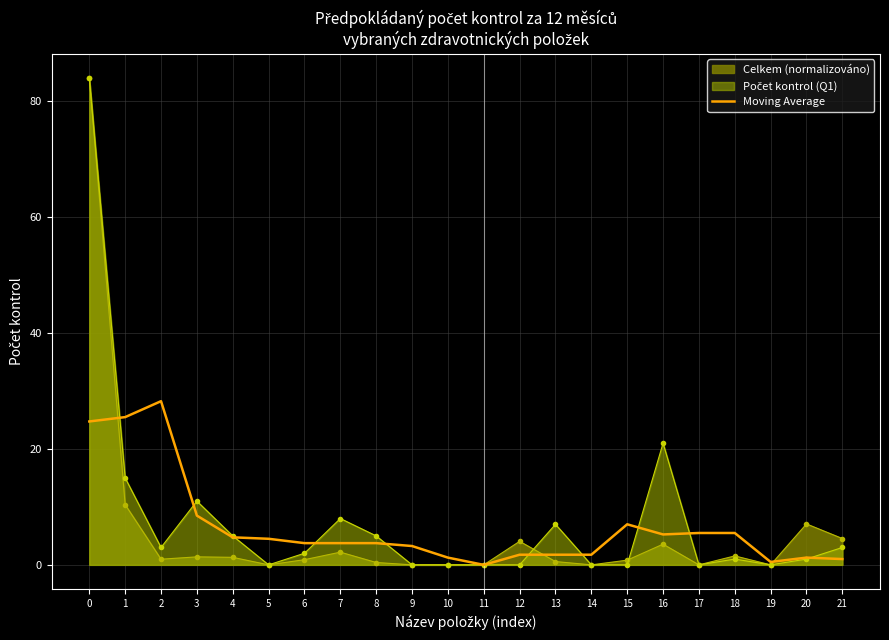

Is it true that Celkem (normalizováno) equals 0.6 at 13?

True